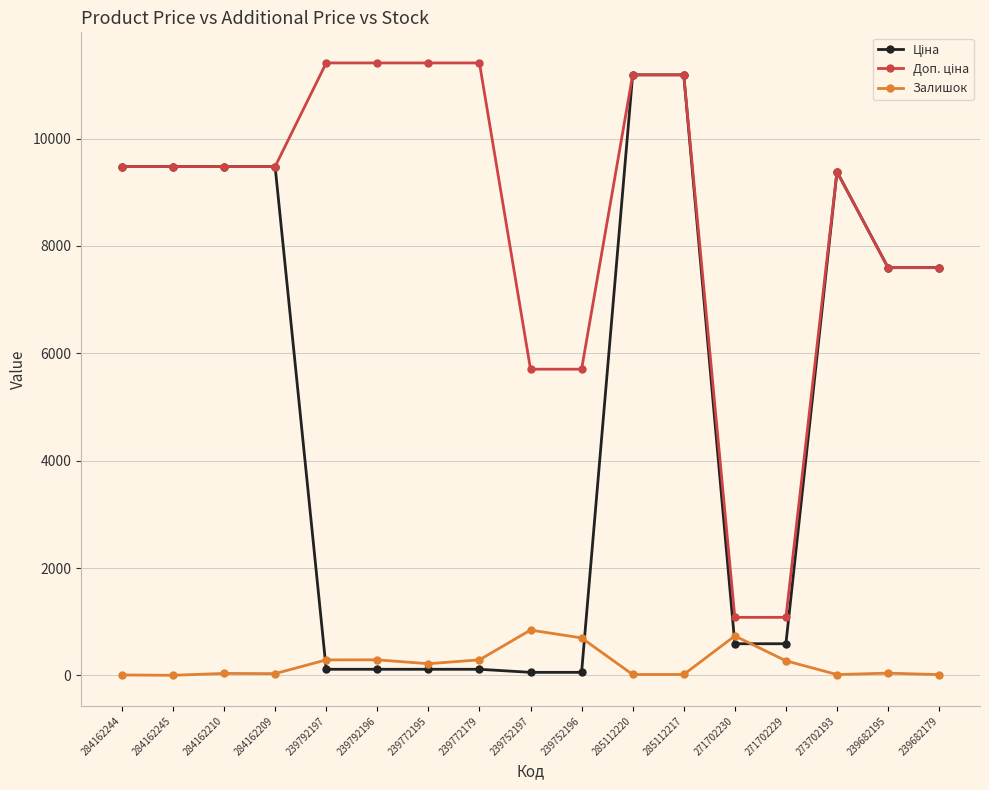

What is the total value across all series at 271702230?

2406.6